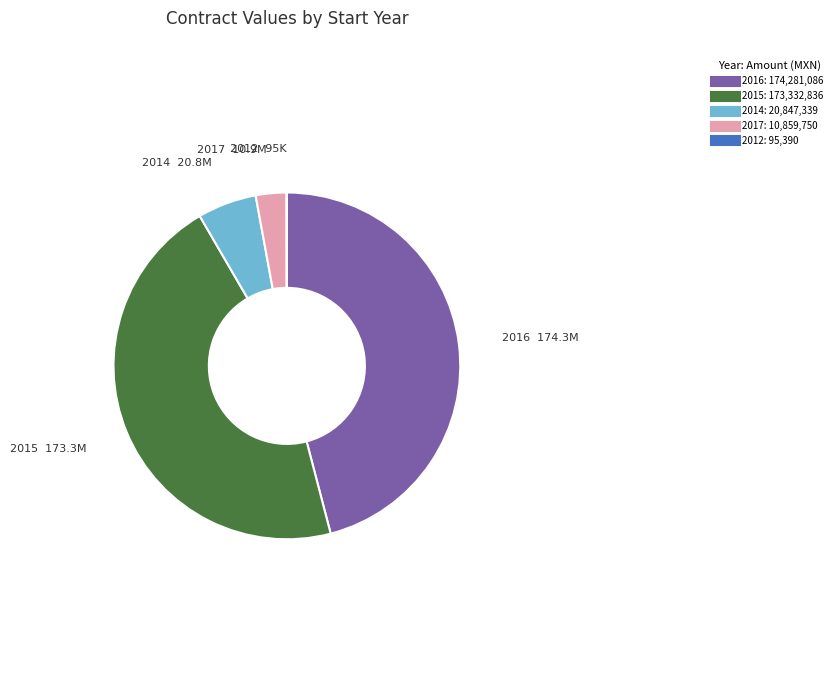

Is there any slice that represents more than half of the pie?

No